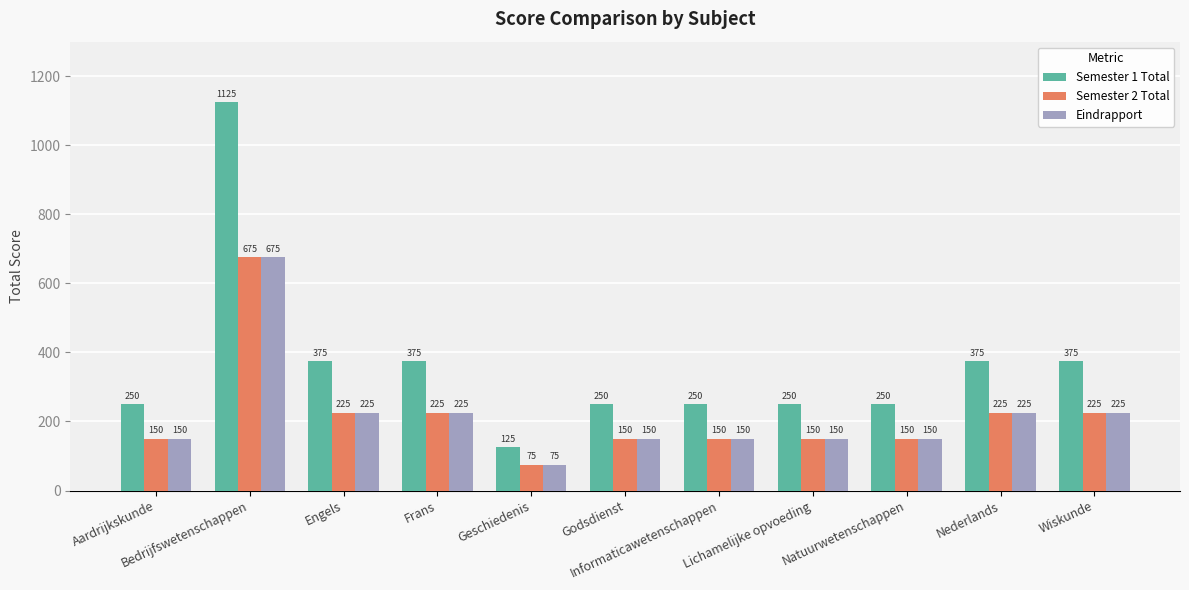

Reading left to right, list all the values displayed in this chart.

Semester 1 Total: 250	1125	375	375	125	250	250	250	250	375	375
Semester 2 Total: 150	675	225	225	75	150	150	150	150	225	225
Eindrapport: 150	675	225	225	75	150	150	150	150	225	225